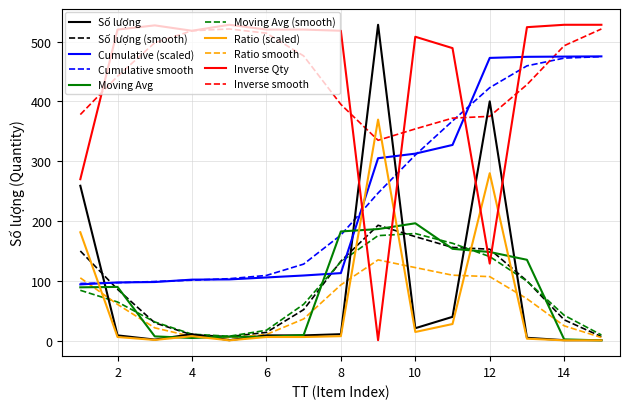

What is the maximum value for Ratio (scaled)?

369.6